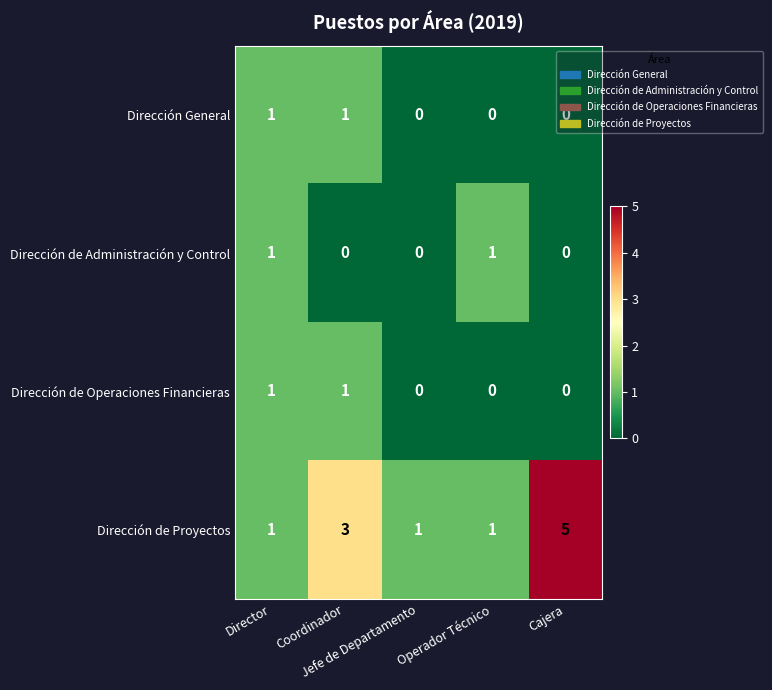

Which series has the largest total across all categories?

Dirección de Proyectos